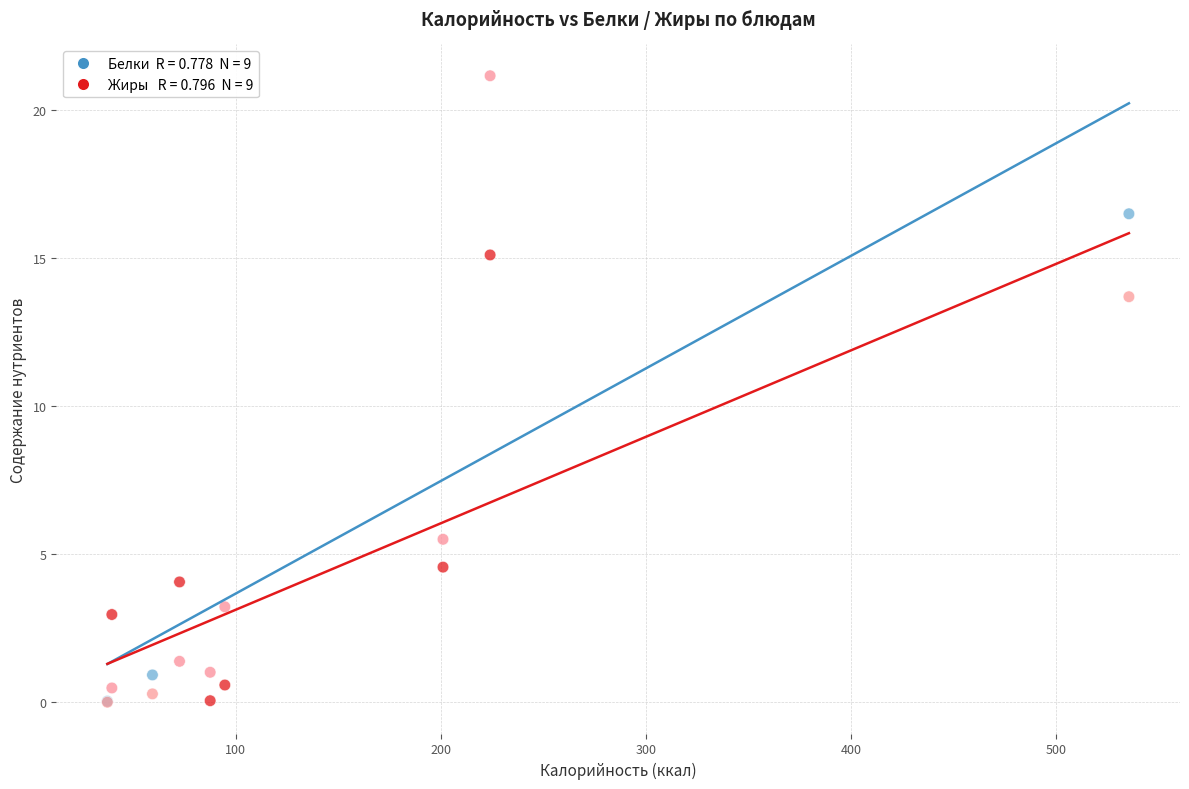

Across all series, what Y value is closest to 10?

13.7